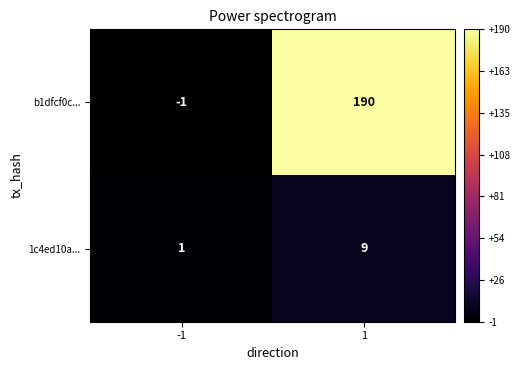

At which category is the sum across all series the highest?

1